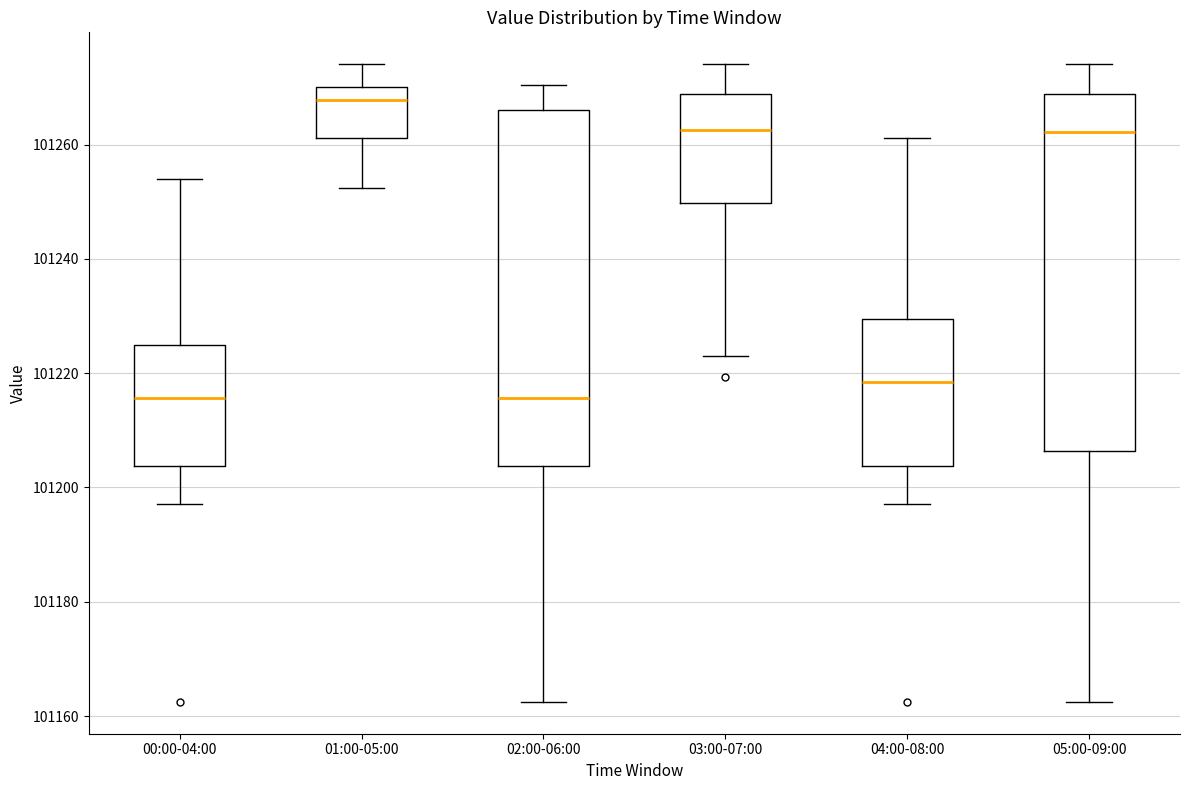

Where does the lower whisker of the box for 02:00-06:00 end on the y-axis? The values are not printed on the chart, so give them approximately, as read against the axis.

101162